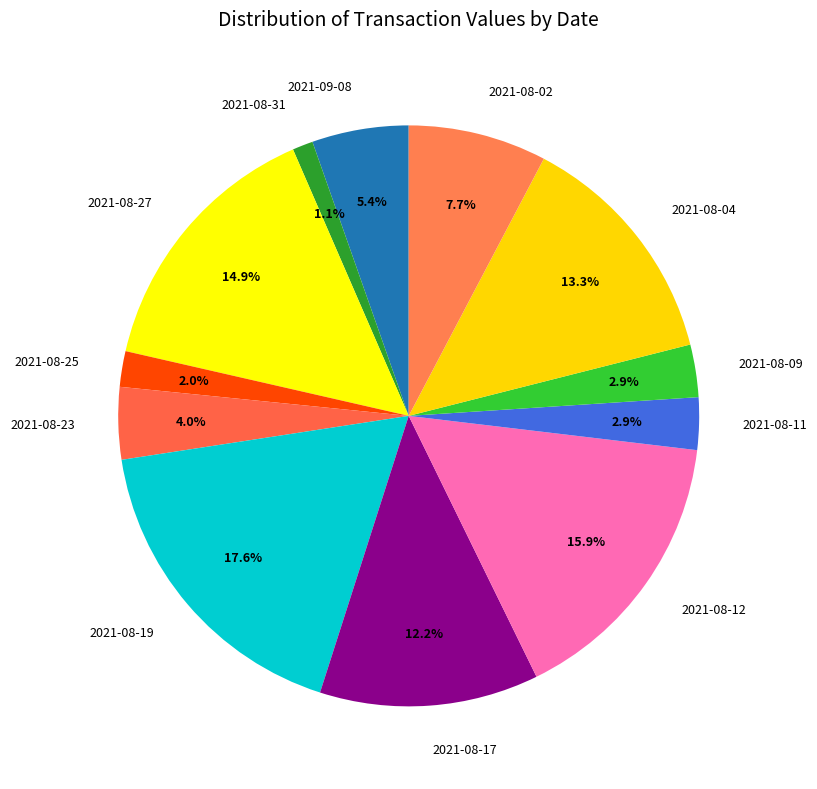

Combined, what portion of the pie is 2021-08-17 and 2021-08-02?

19.9%